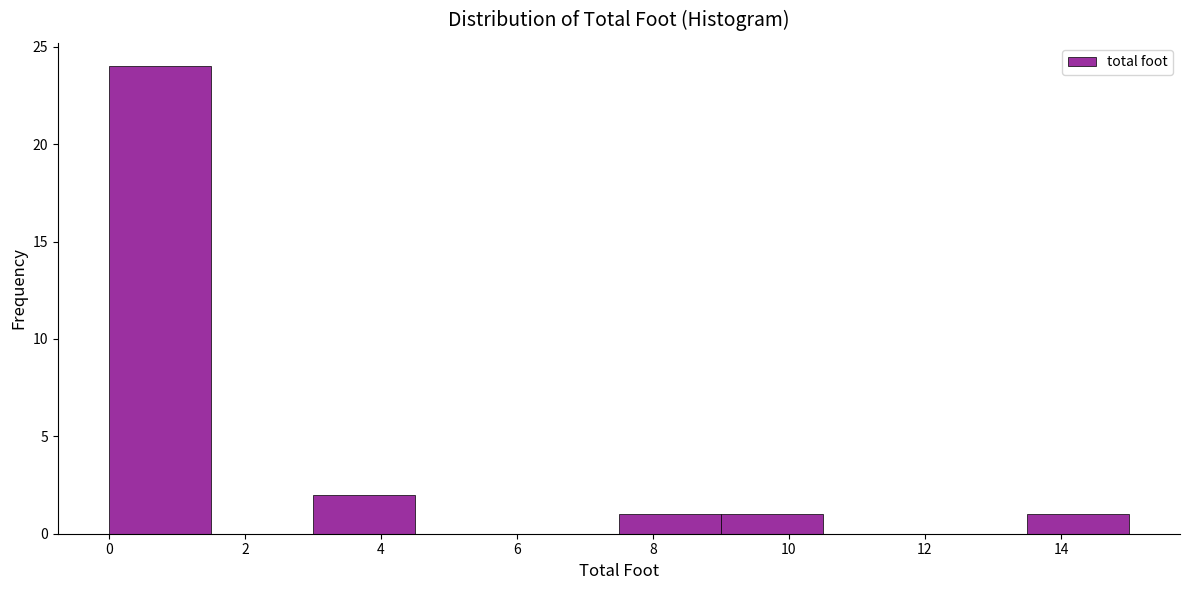

How tall is the bar that spans 7.5 to 9.0 on the x-axis? Neither the bar edges nor the heights are printed on the chart, so give them approximately, as read against the axes.

1